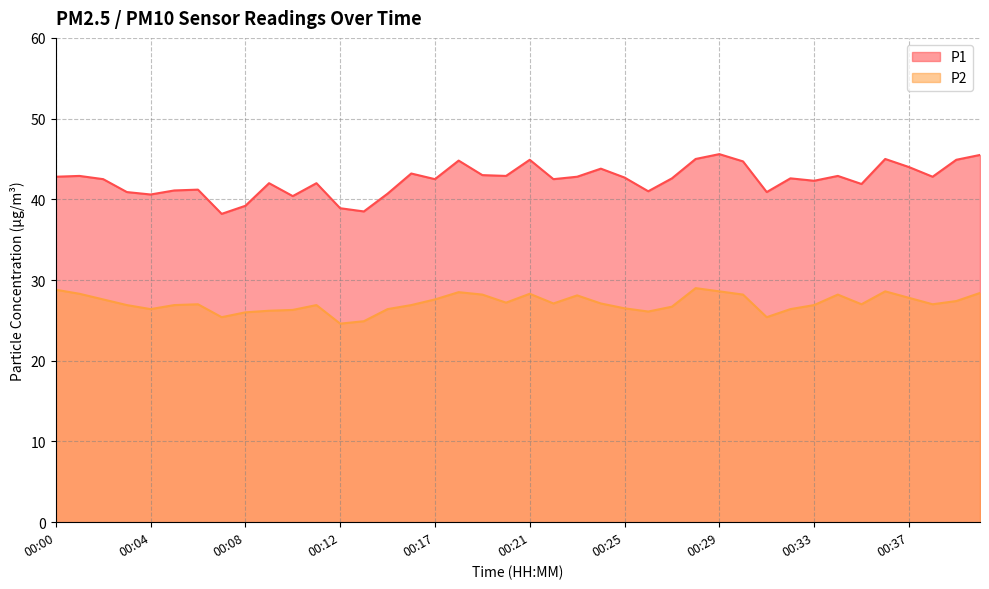

At which label does P2 first exceed 27?

00:00